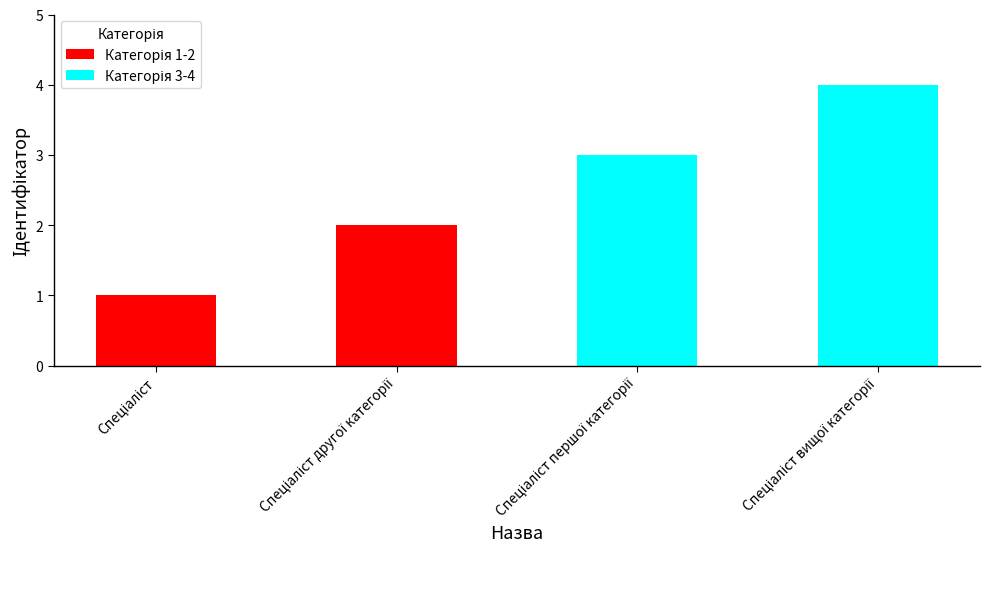

How many data points does each series have?

4